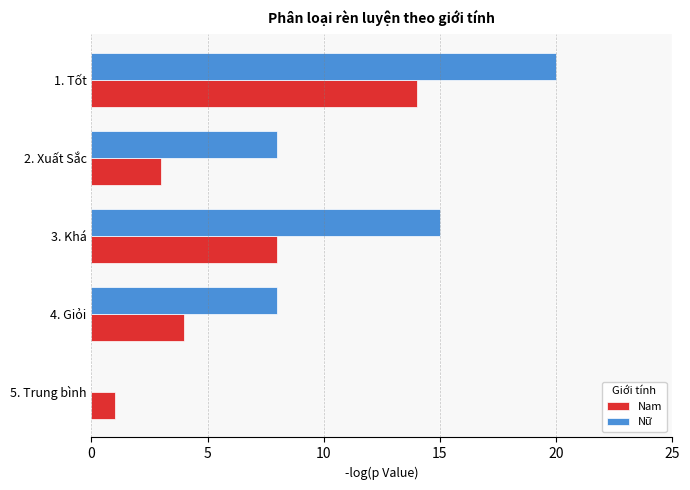

At which label is Nam closest to 7?

3. Khá